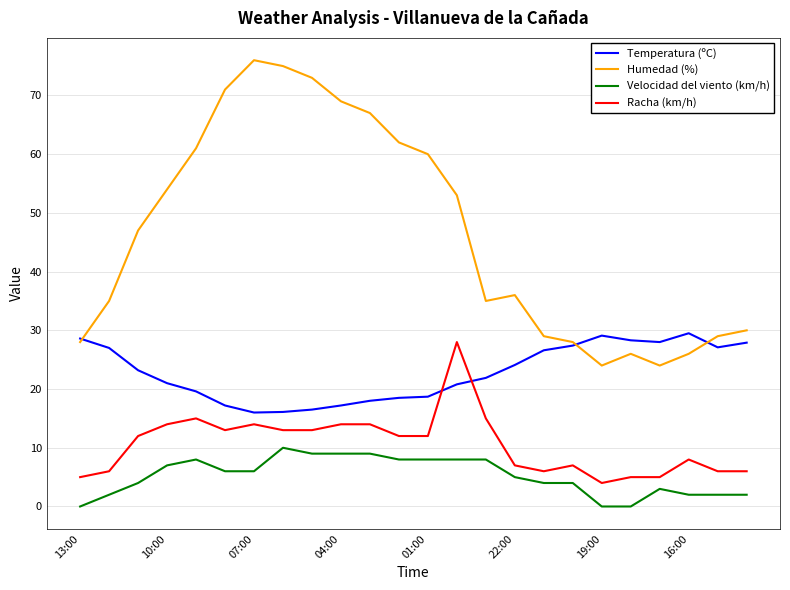

What is the maximum value for Racha (km/h)?

28.0